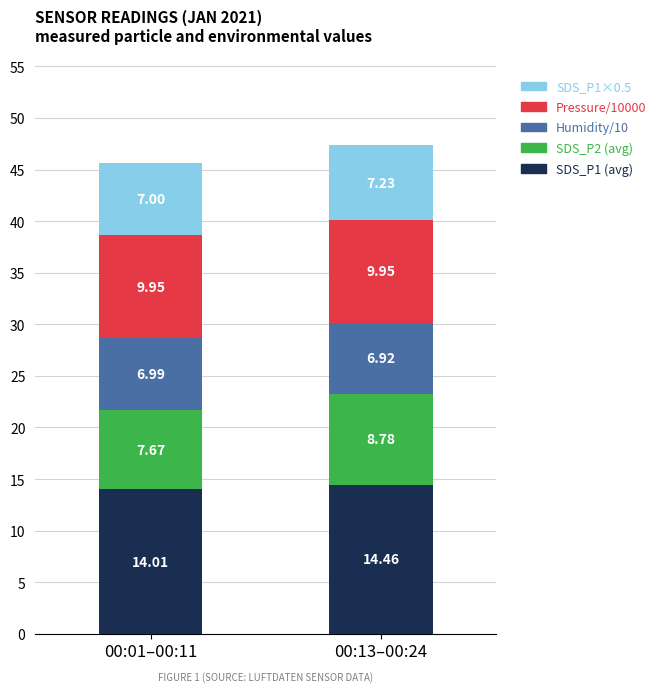

What is the total value across all series at 00:13–00:24?

47.3